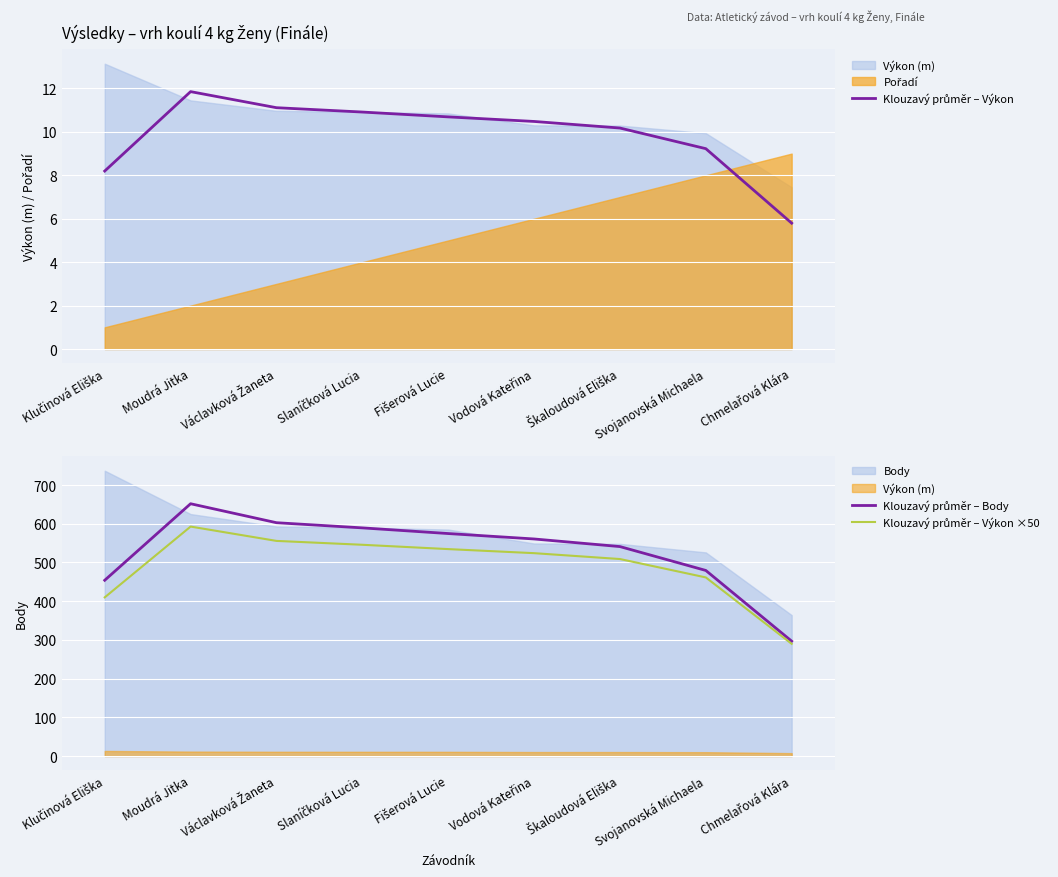

Rank the categories by Klouzavý průměr – Výkon ×50 value from lowest to highest.

Chmelařová Klára, Klučinová Eliška, Svojanovská Michaela, Škaloudová Eliška, Vodová Kateřina, Fišerová Lucie, Slaníčková Lucia, Václavková Žaneta, Moudrá Jitka